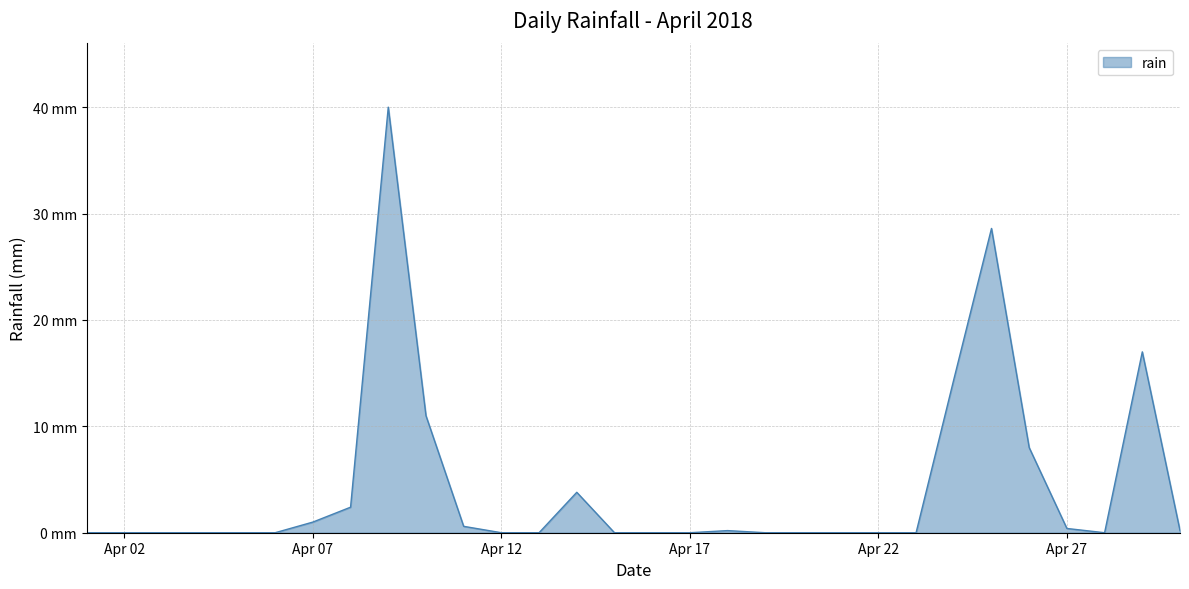

List the labels in order of value, smallest first.

2018-04-01, 2018-04-02, 2018-04-03, 2018-04-04, 2018-04-05, 2018-04-06, 2018-04-12, 2018-04-13, 2018-04-15, 2018-04-16, 2018-04-17, 2018-04-19, 2018-04-20, 2018-04-21, 2018-04-22, 2018-04-23, 2018-04-28, 2018-04-18, 2018-04-30, 2018-04-27, 2018-04-11, 2018-04-07, 2018-04-08, 2018-04-14, 2018-04-26, 2018-04-10, 2018-04-24, 2018-04-29, 2018-04-25, 2018-04-09